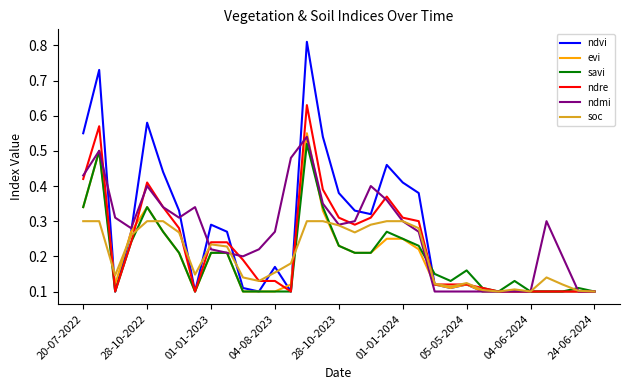

Count the number of data series in this chart.

6